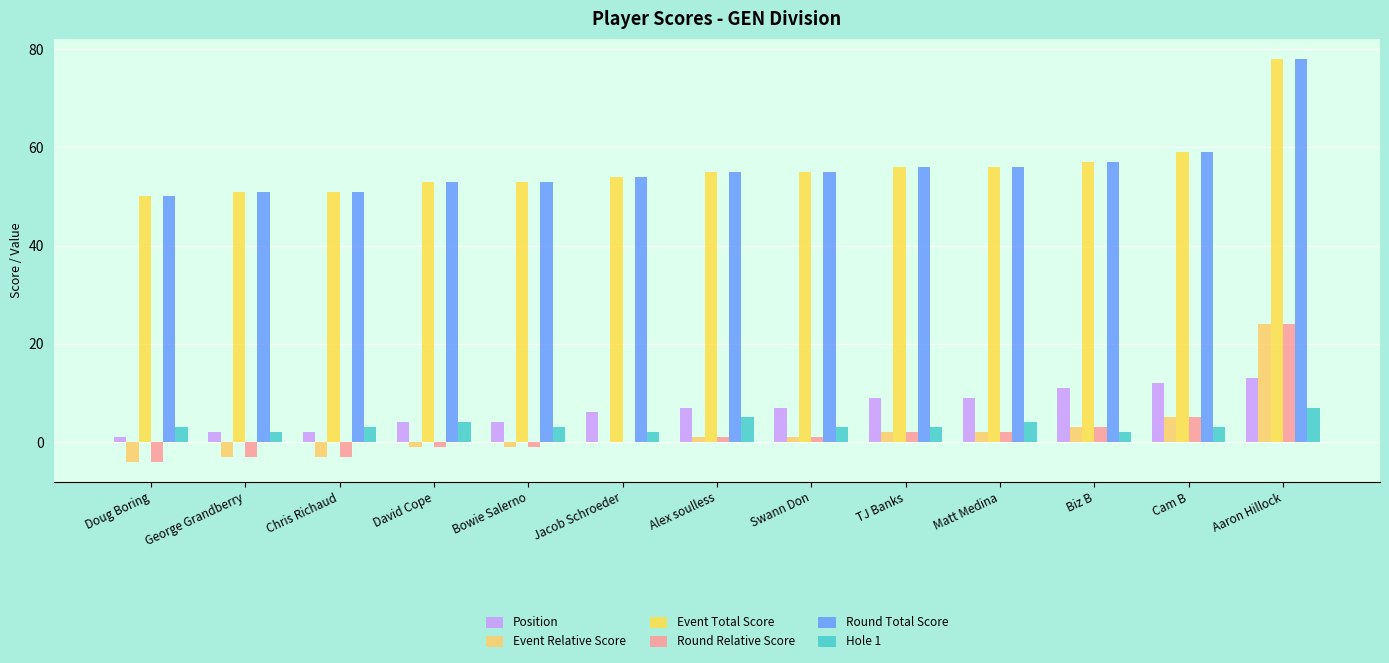

What position from the left is Aaron Hillock?

13